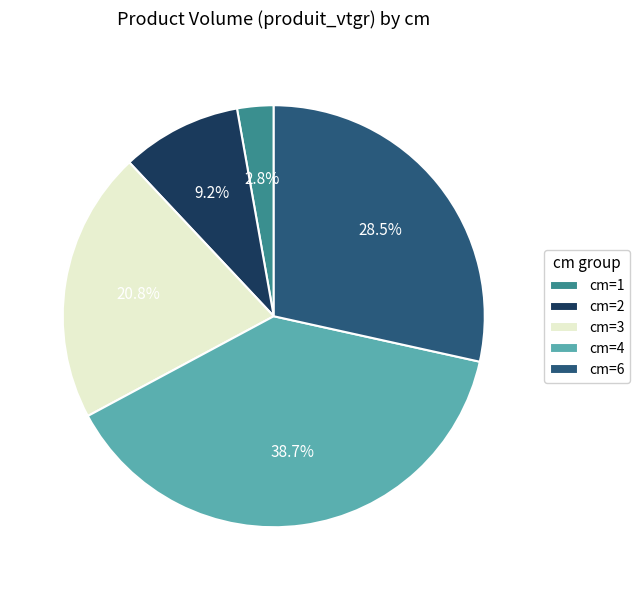

How many slices are in this pie chart?

5